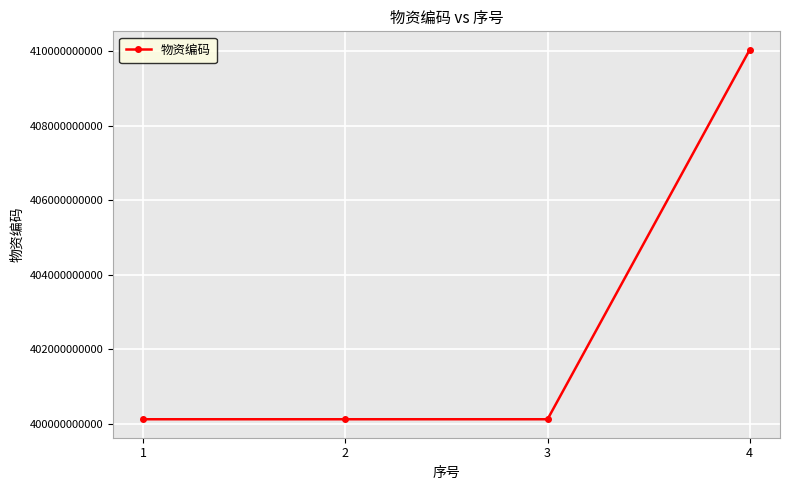

The chart shows a value of 536636386167 at 4. True or false?

False